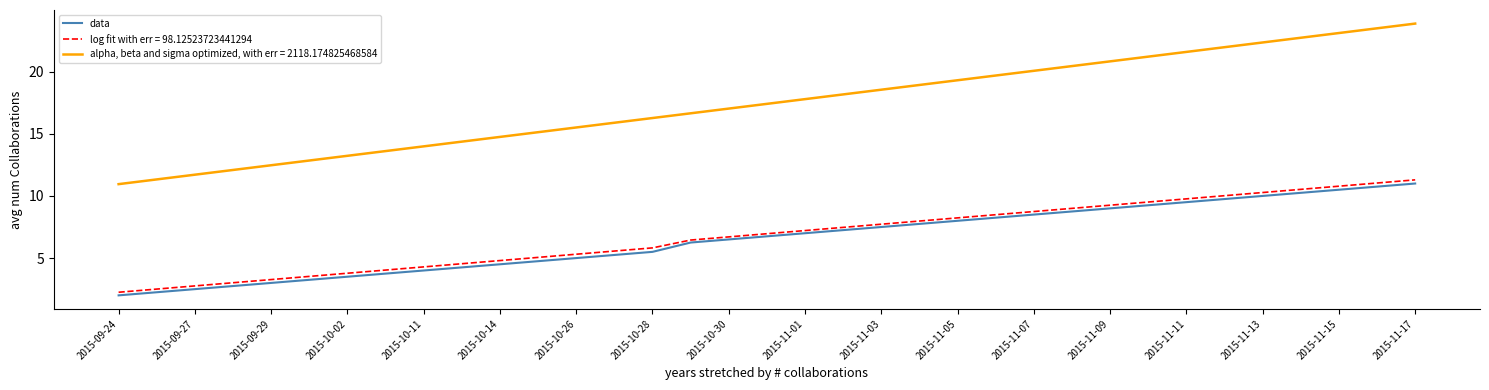

What is the minimum value shown in the chart?

2.0